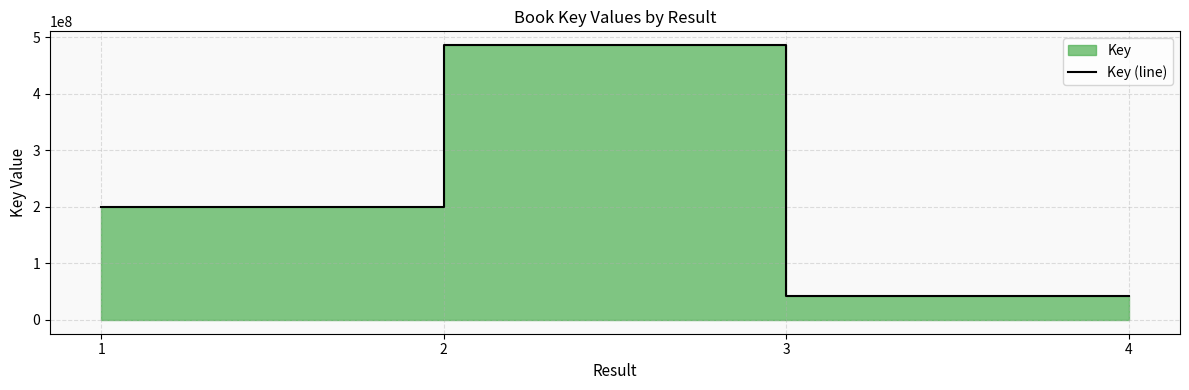

Which has a higher value, 1 or 3?

1